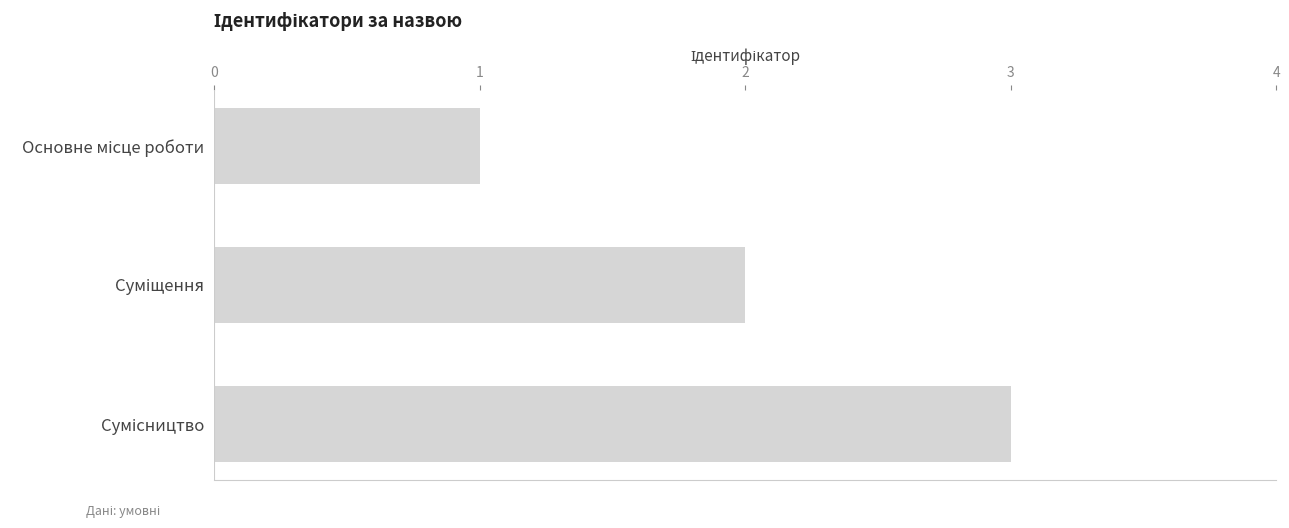

What is the greatest value displayed?

3